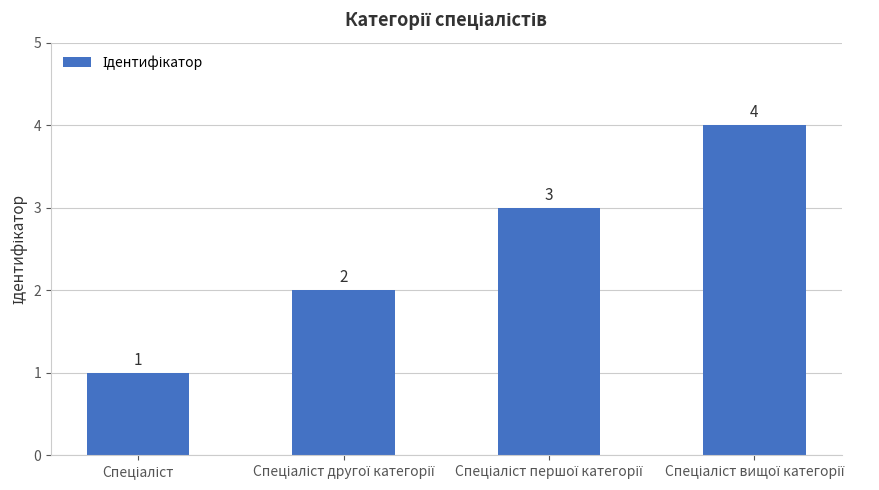

What is the value of the 4th bar from the left?

4